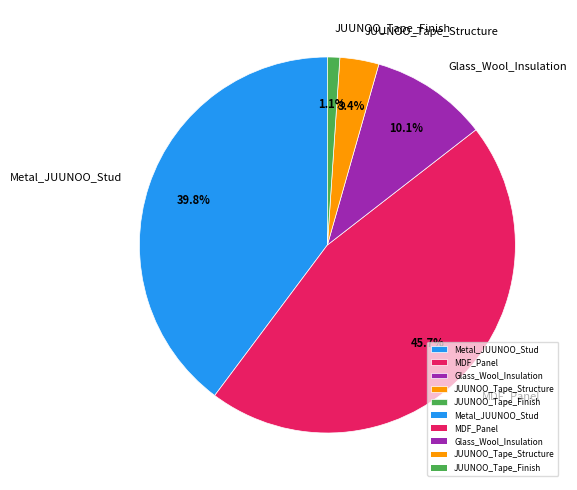

To the nearest percent, what is the difference between the Glass_Wool_Insulation and JUUNOO_Tape_Structure slice percentages?

7%